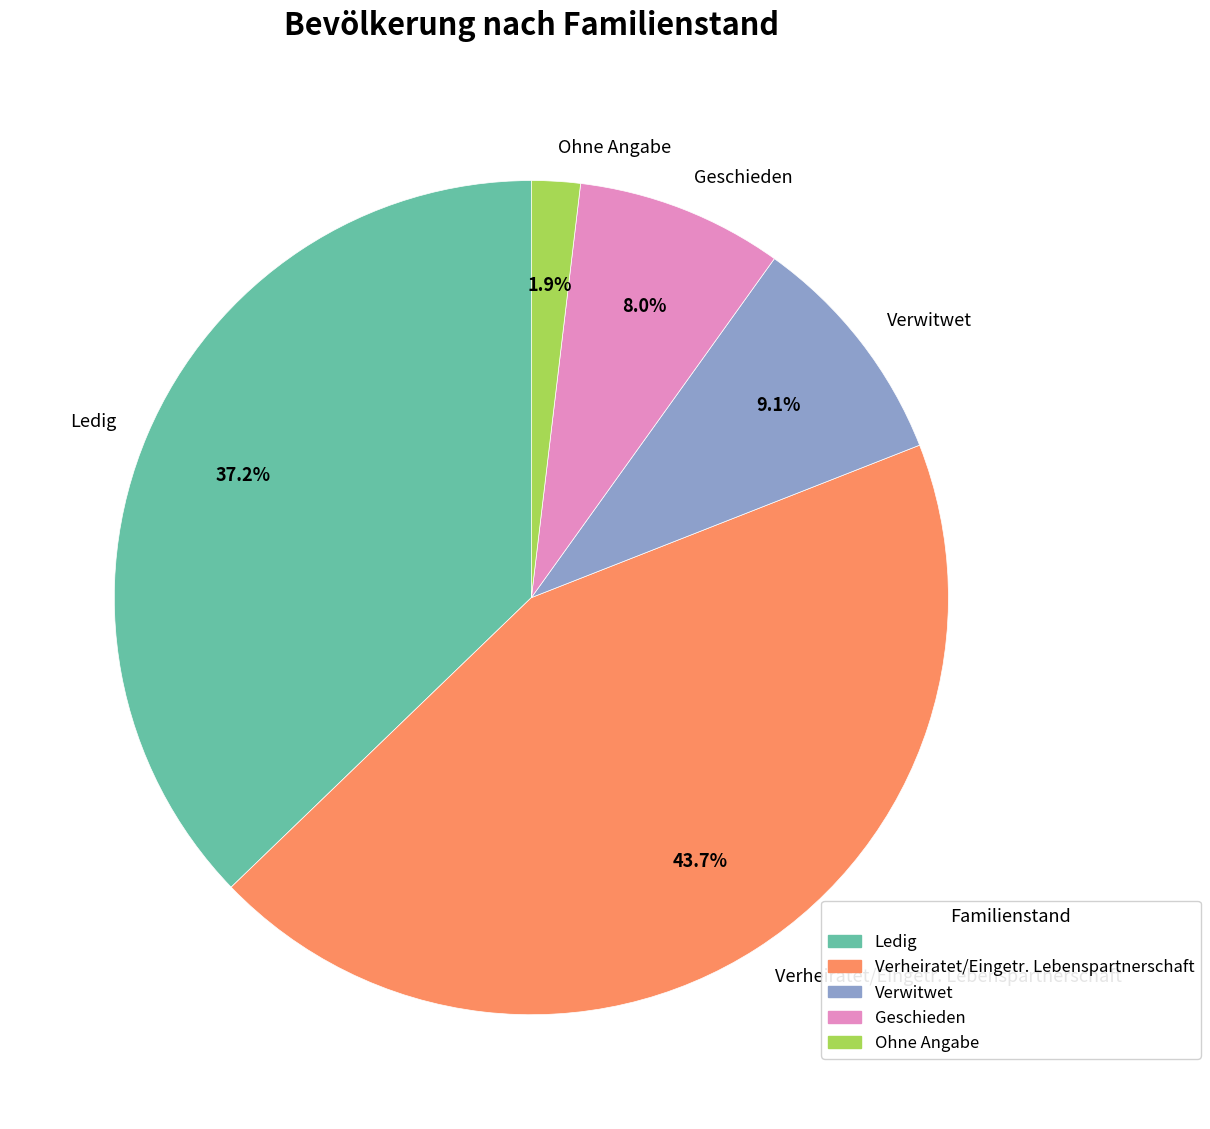

Does any single category account for the majority?

No